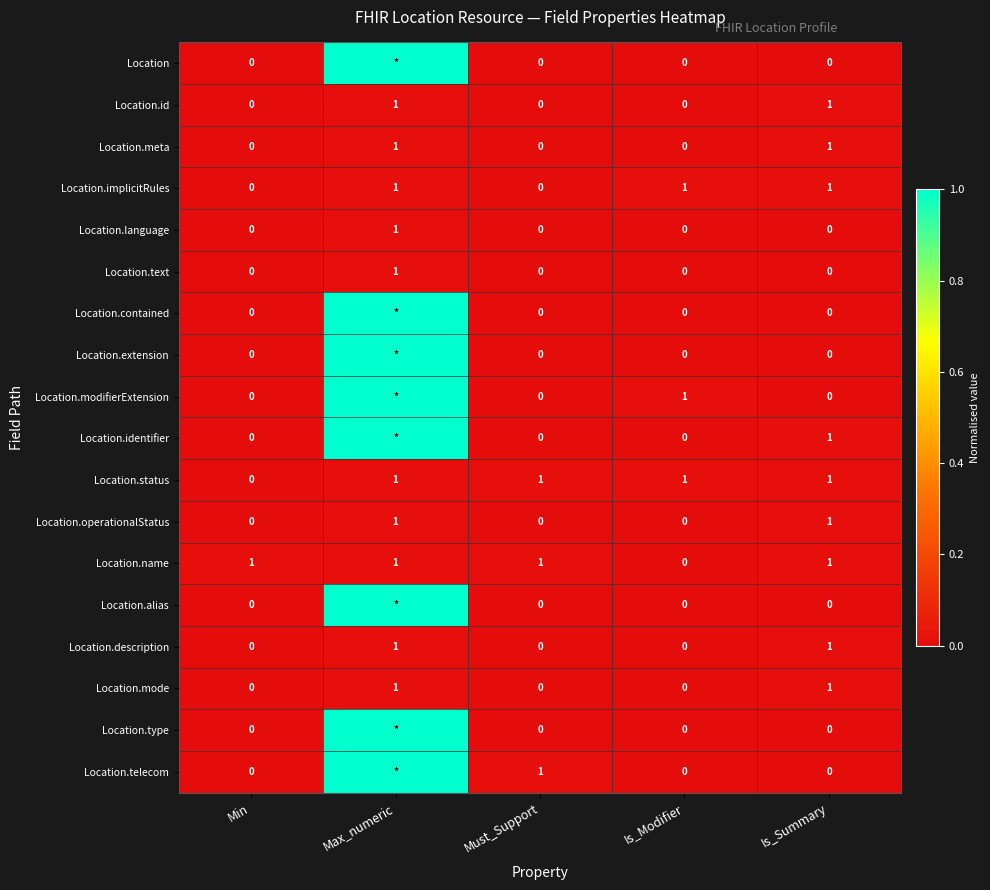

What is the difference between the Location.operationalStatus values at Is_Summary and Is_Modifier?

1.0